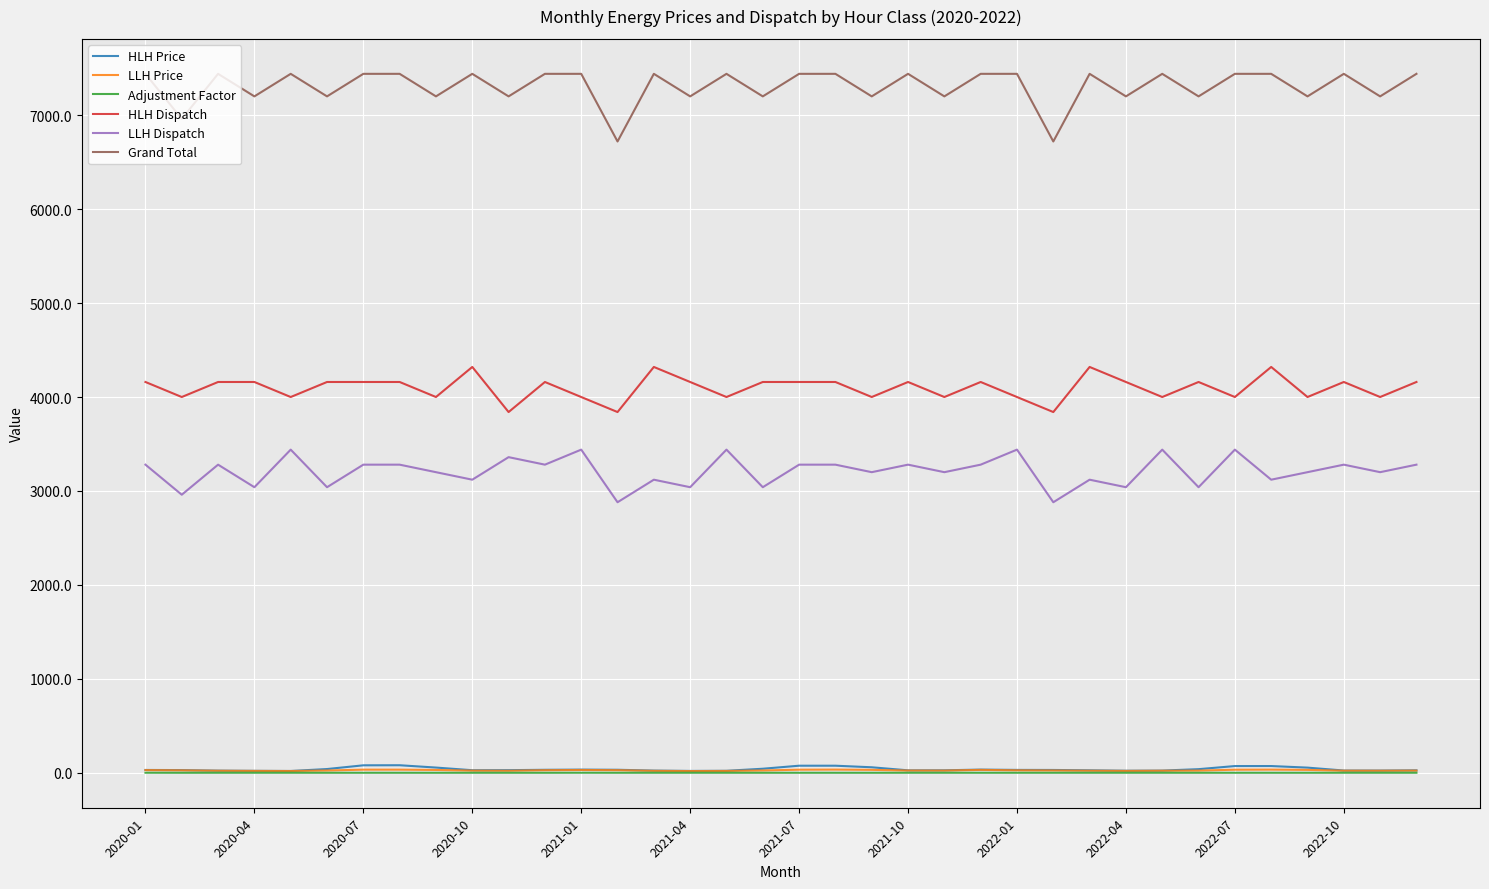

Which series has the largest total across all categories?

Grand Total